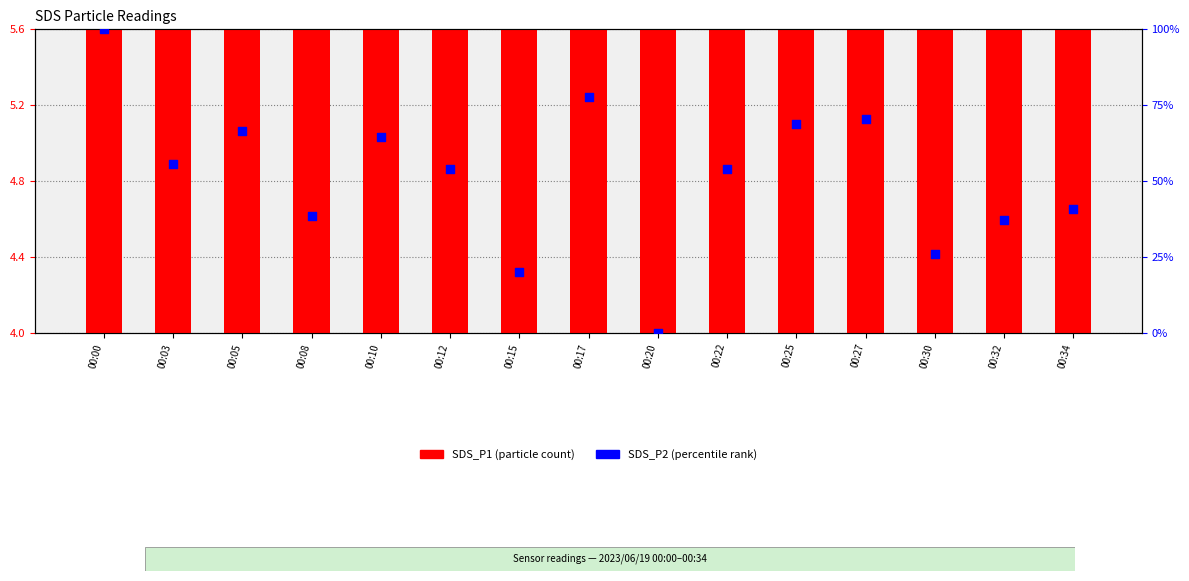

Which series has the largest total across all categories?

SDS_P2